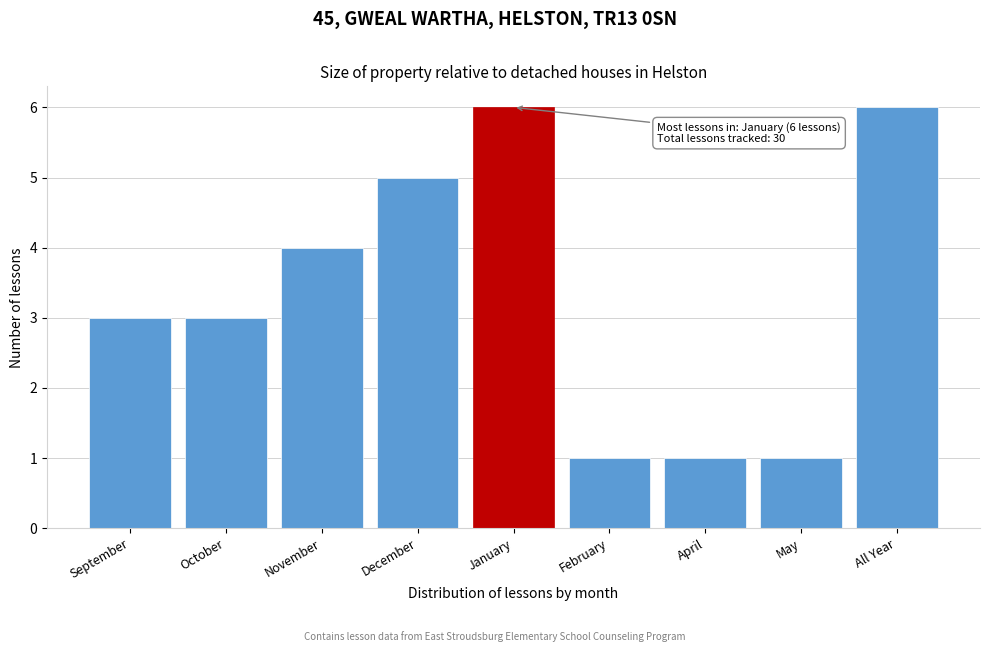

Reading left to right, extract all data points from this chart.

3	3	4	5	6	1	1	1	6